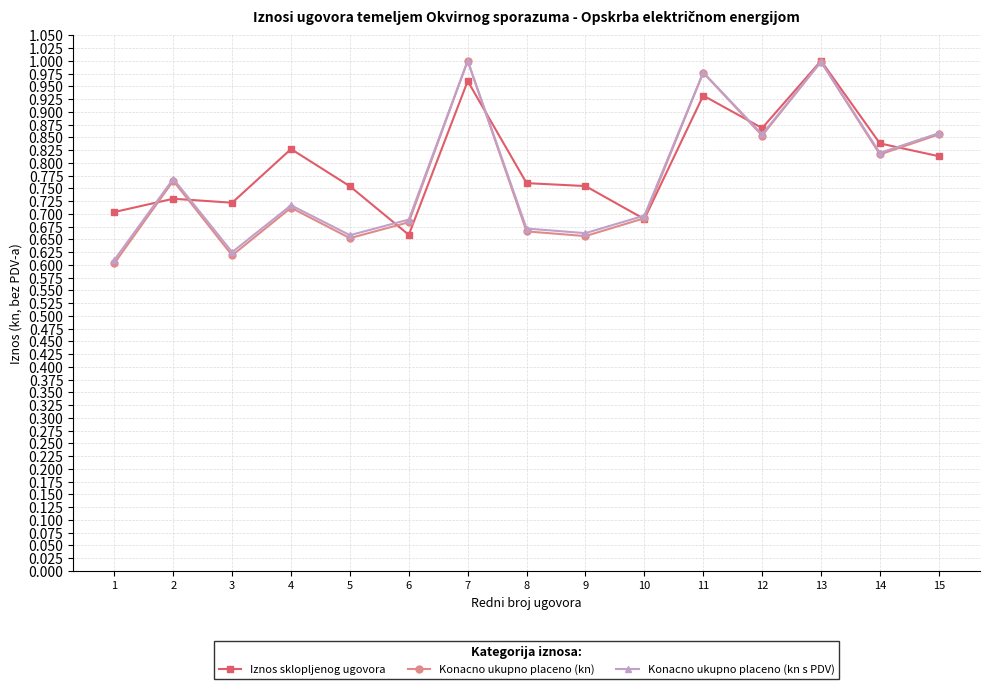

How many interior local valleys does the Konacno ukupno placeno (kn s PDV) series have?

5